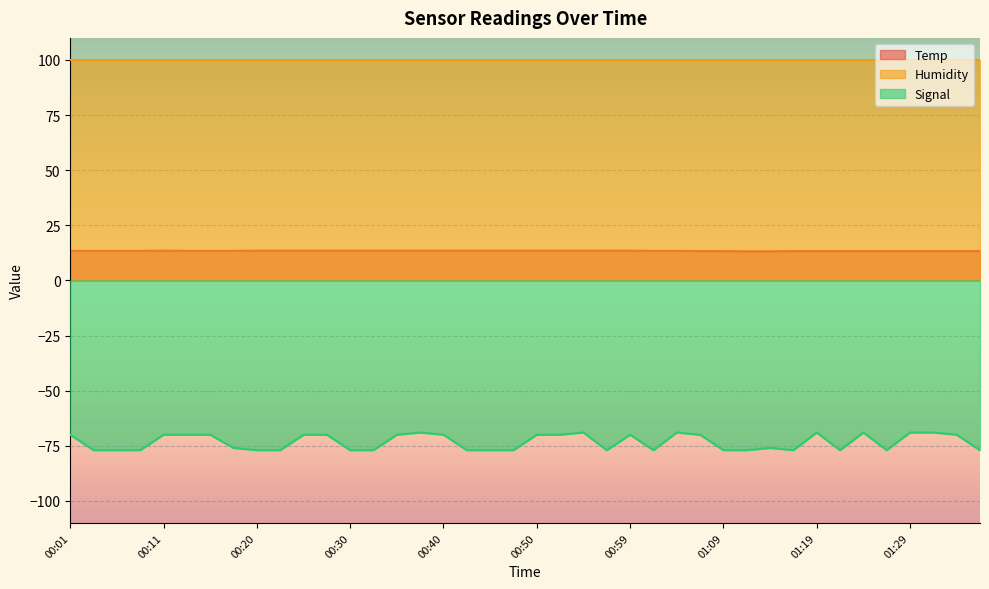

At how many categories does at least one series exceed -73?

40